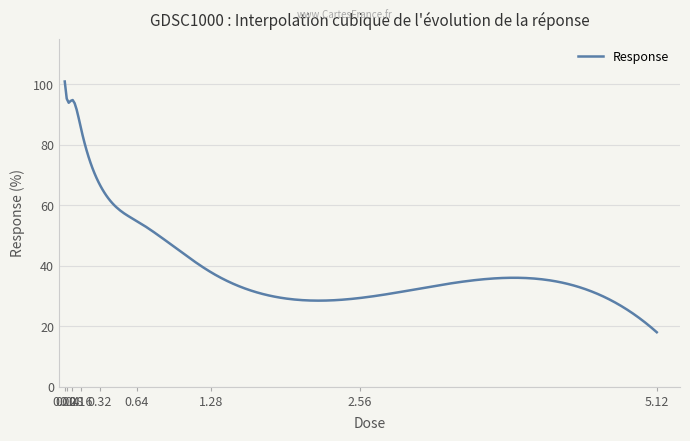

What is the greatest value displayed?

100.9